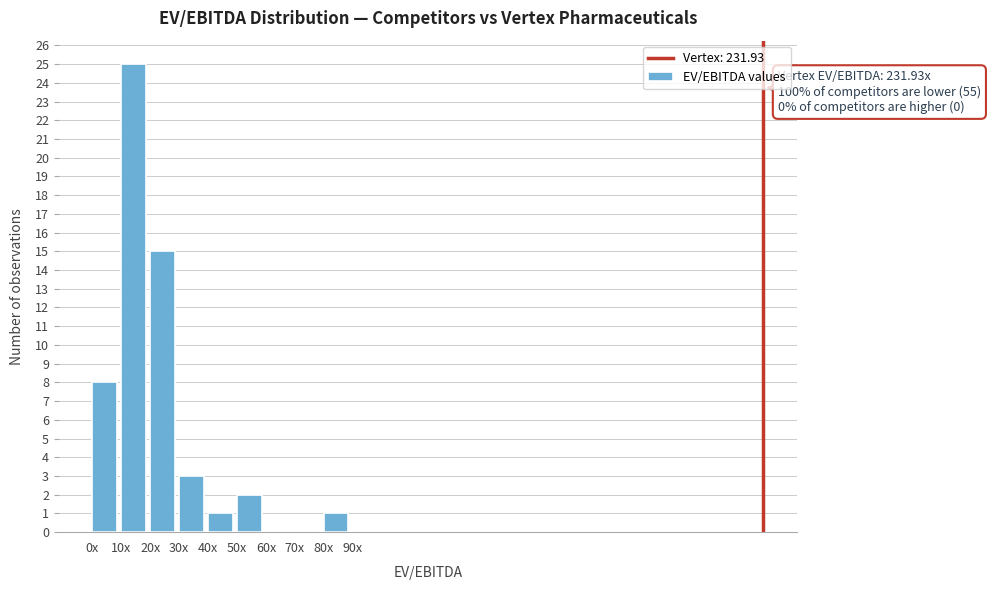

Reading left to right, list all the values displayed in this chart.

0x=8	10x=25	20x=15	30x=3	40x=1	50x=2	60x=0	70x=0	80x=1